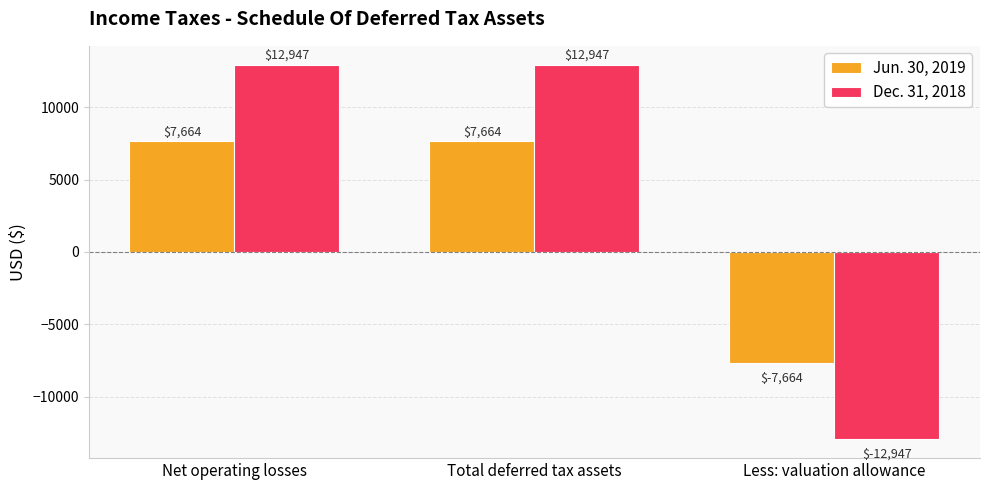

What are all the series names shown in the legend?

Jun. 30, 2019, Dec. 31, 2018